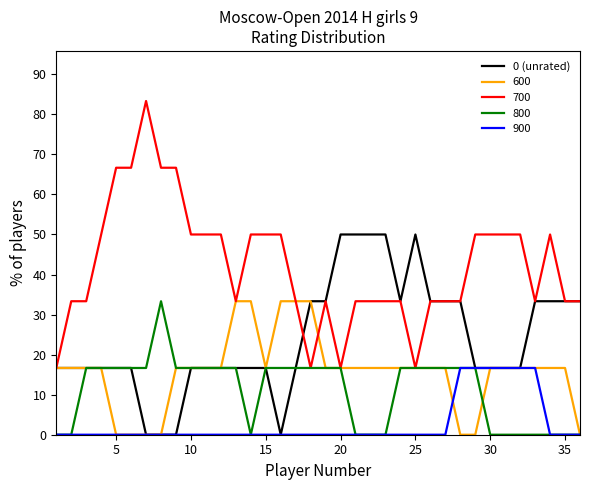

What is the greatest value displayed?

83.3